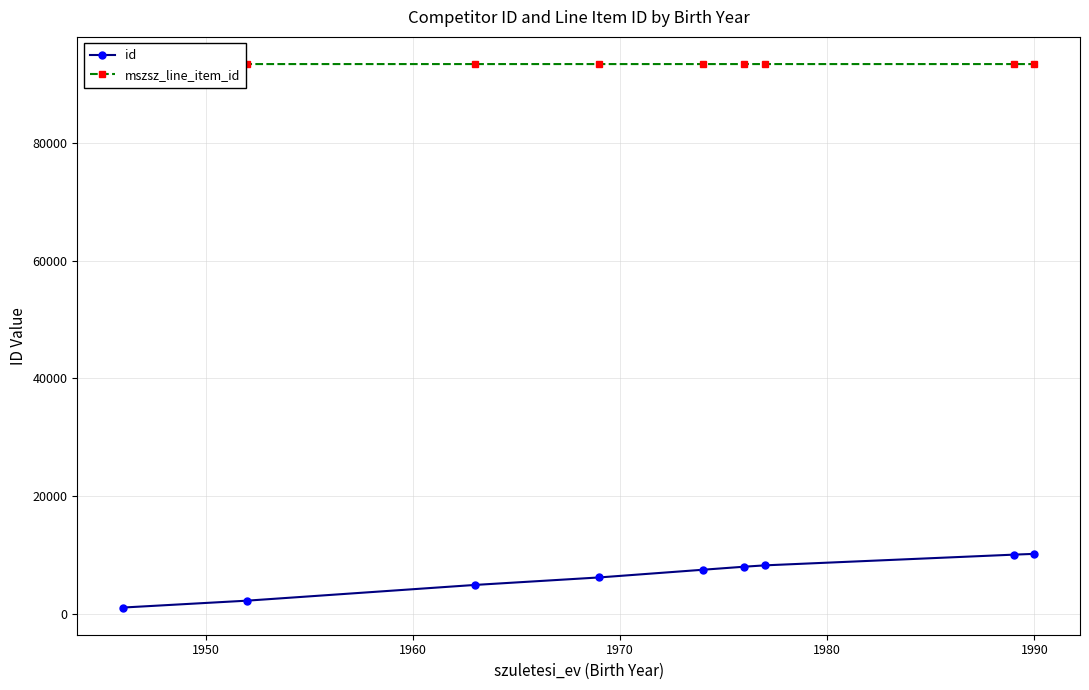

What is the highest value of the id series?

10152